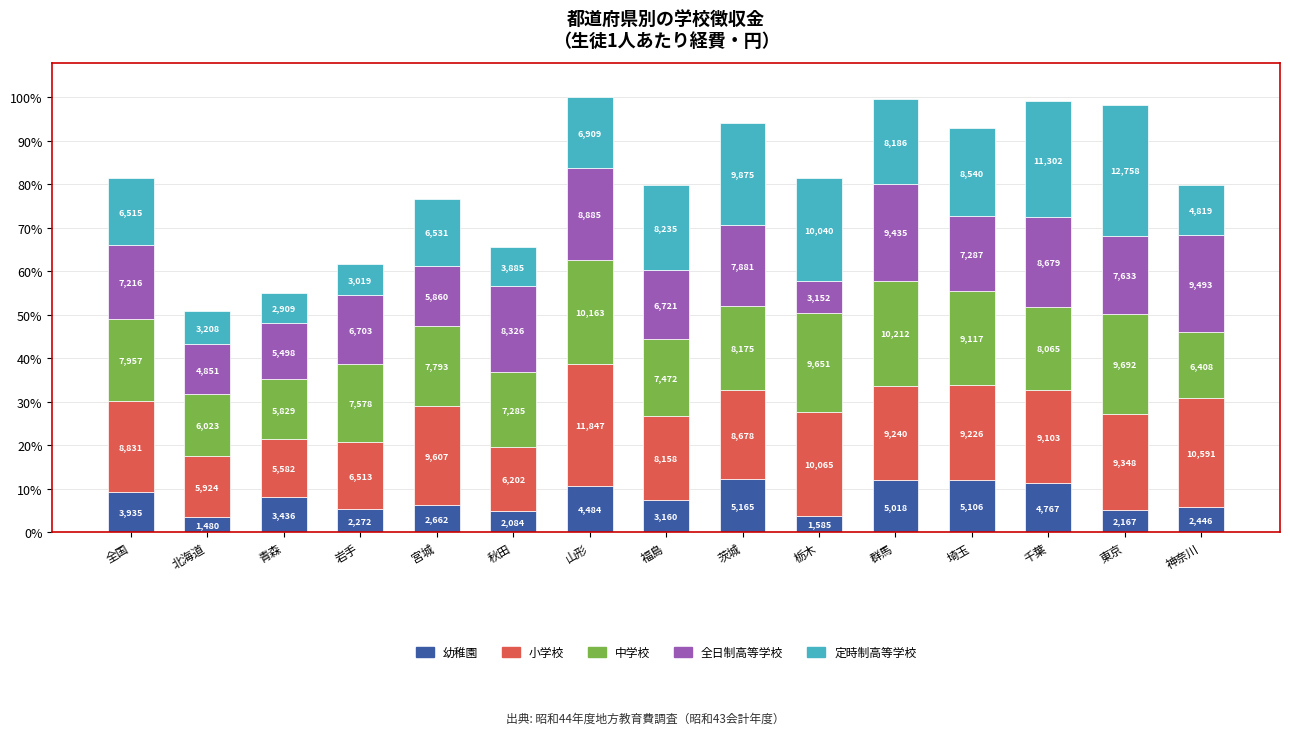

Are the bars horizontal?

No